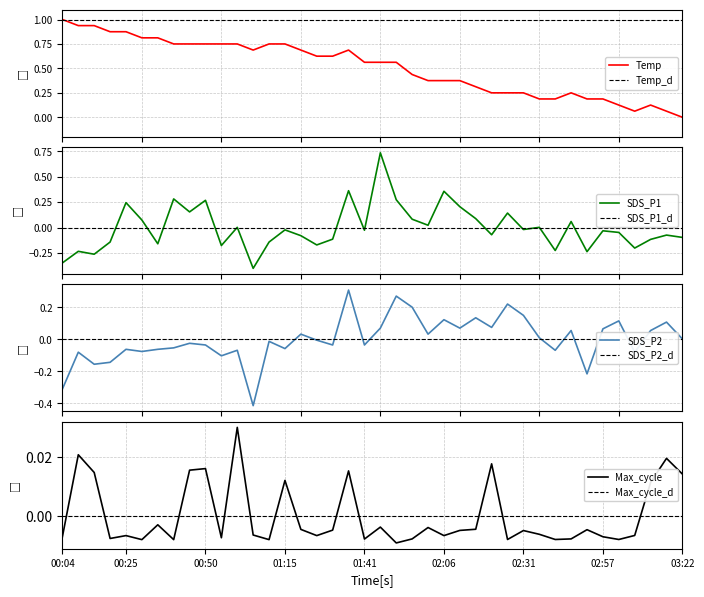

Between 01:10 and 03:02, which is larger?

01:10